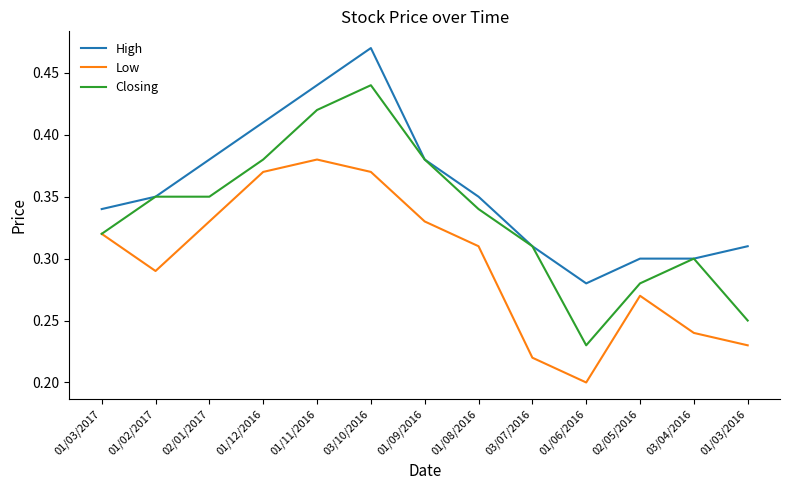

Which series has the largest total across all categories?

High